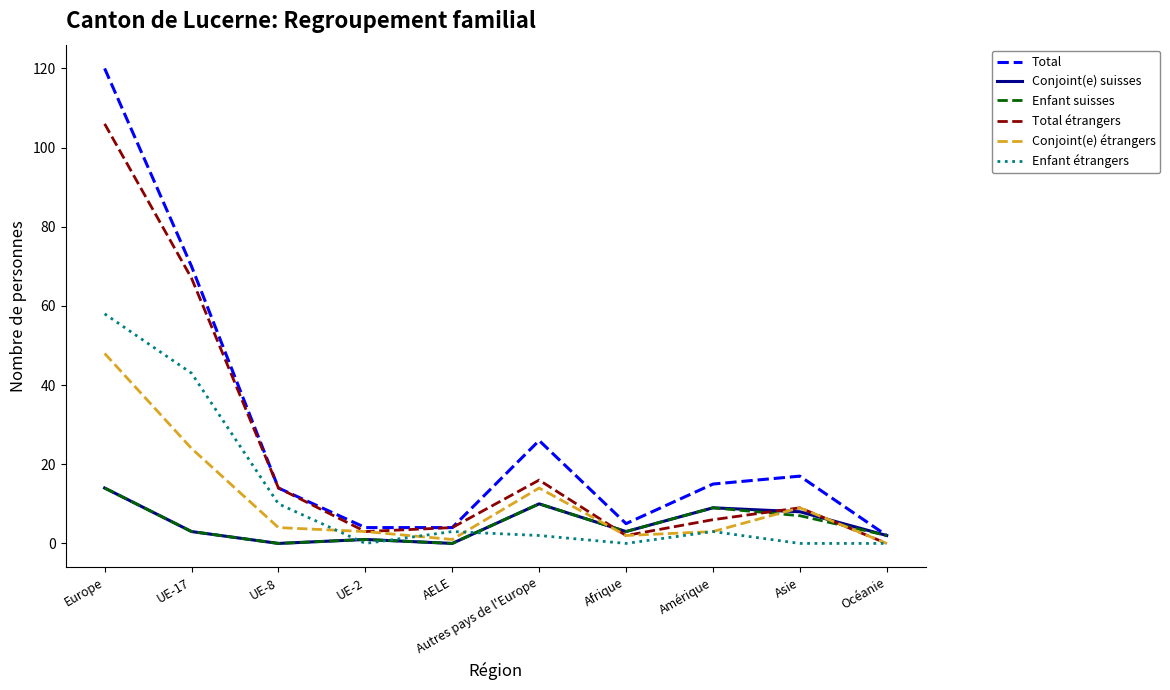

At how many categories does at least one series exceed 98?

1